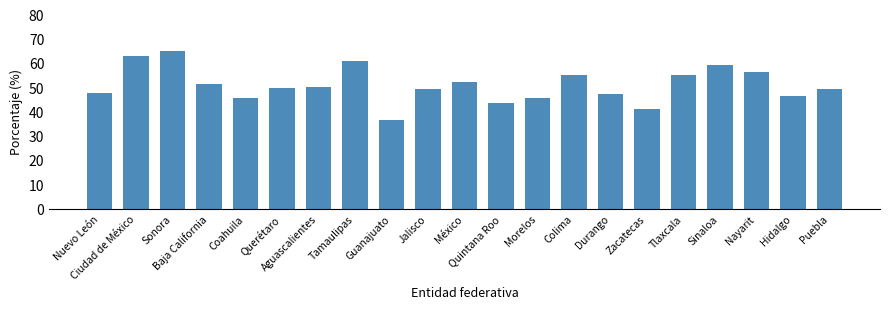

True or false: the data shows 51.6 at Baja California.

True